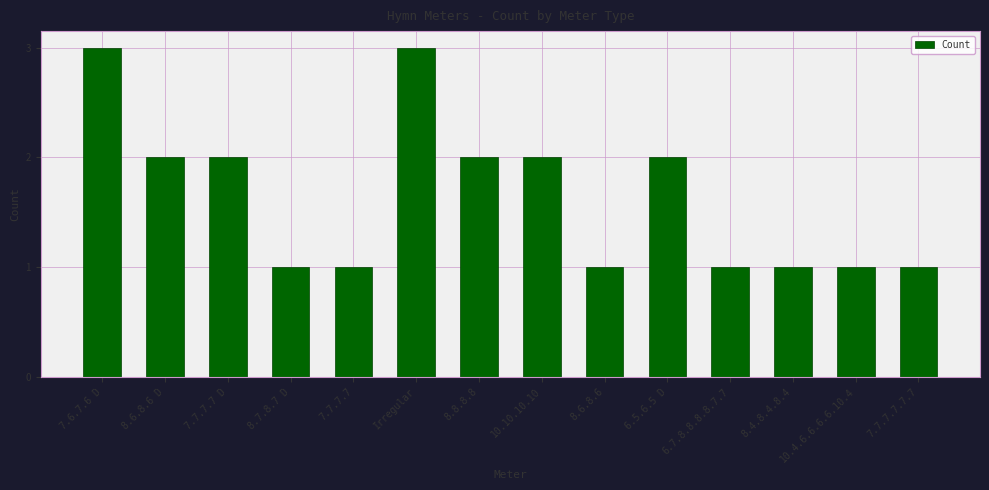

What is the sum of the values at 10.4.6.6.6.6.10.4 and Irregular?

4